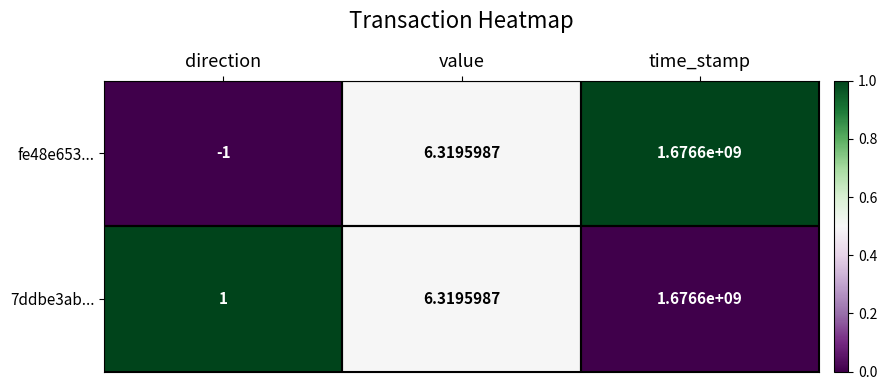

Where is fe48e653... nearest to the value 838299999?

value